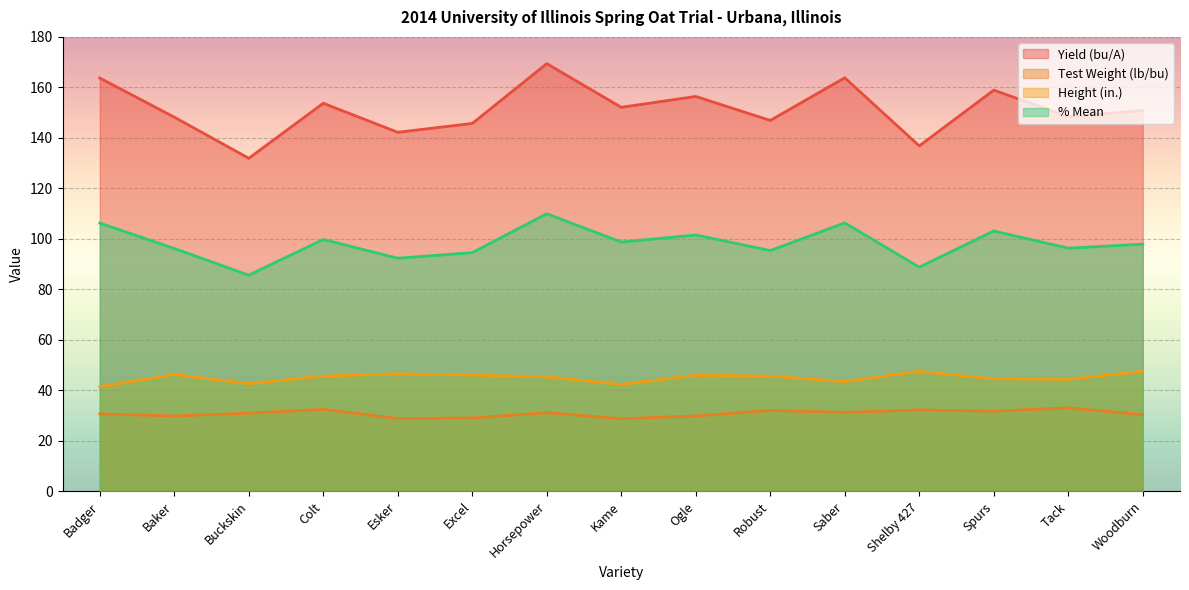

True or false: Yield (bu/A) and Height (in.) intersect in this chart.

False